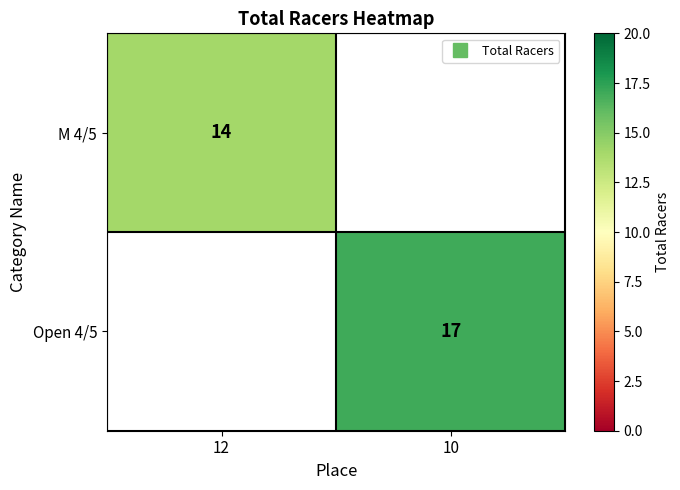

What is the highest value of the M 4/5 series?

14.0